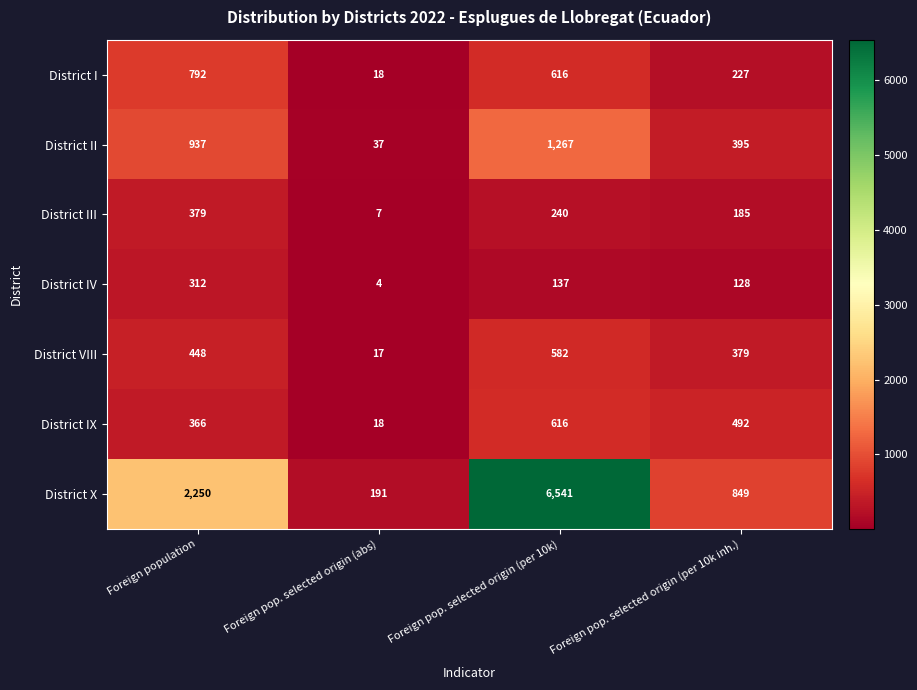

Rank the categories by District VIII value from lowest to highest.

Foreign pop. selected origin (abs), Foreign pop. selected origin (per 10k inh.), Foreign population, Foreign pop. selected origin (per 10k)